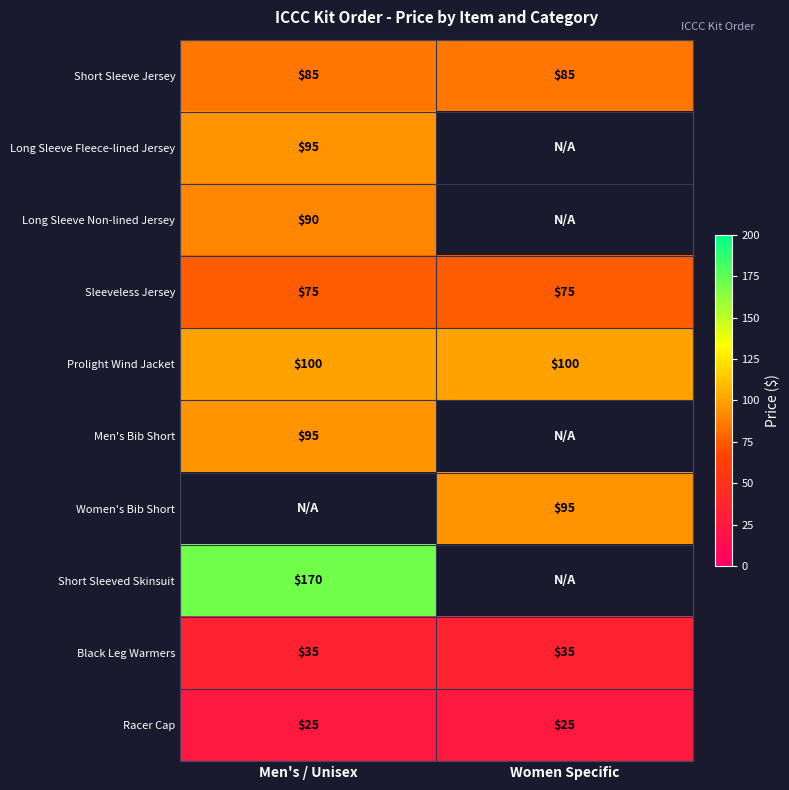

Which label corresponds to the largest value in the chart?

Men's / Unisex